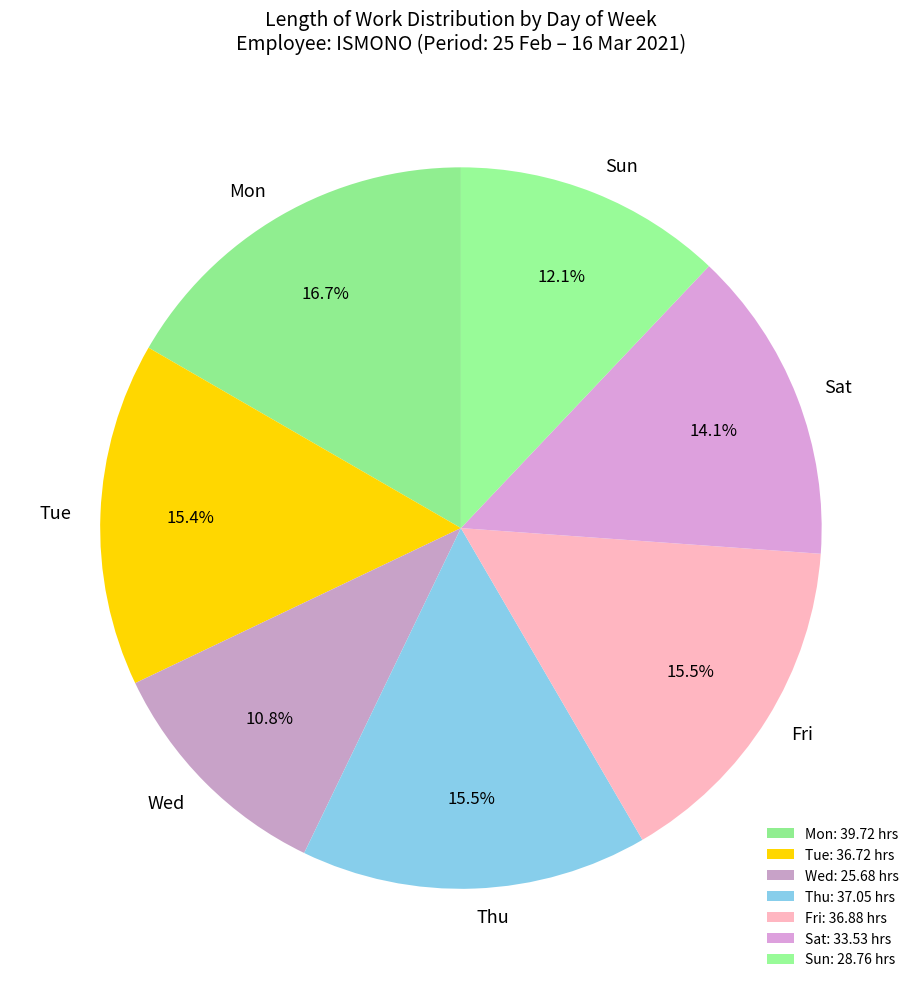

Do Fri and Wed together represent more than half of the pie?

No